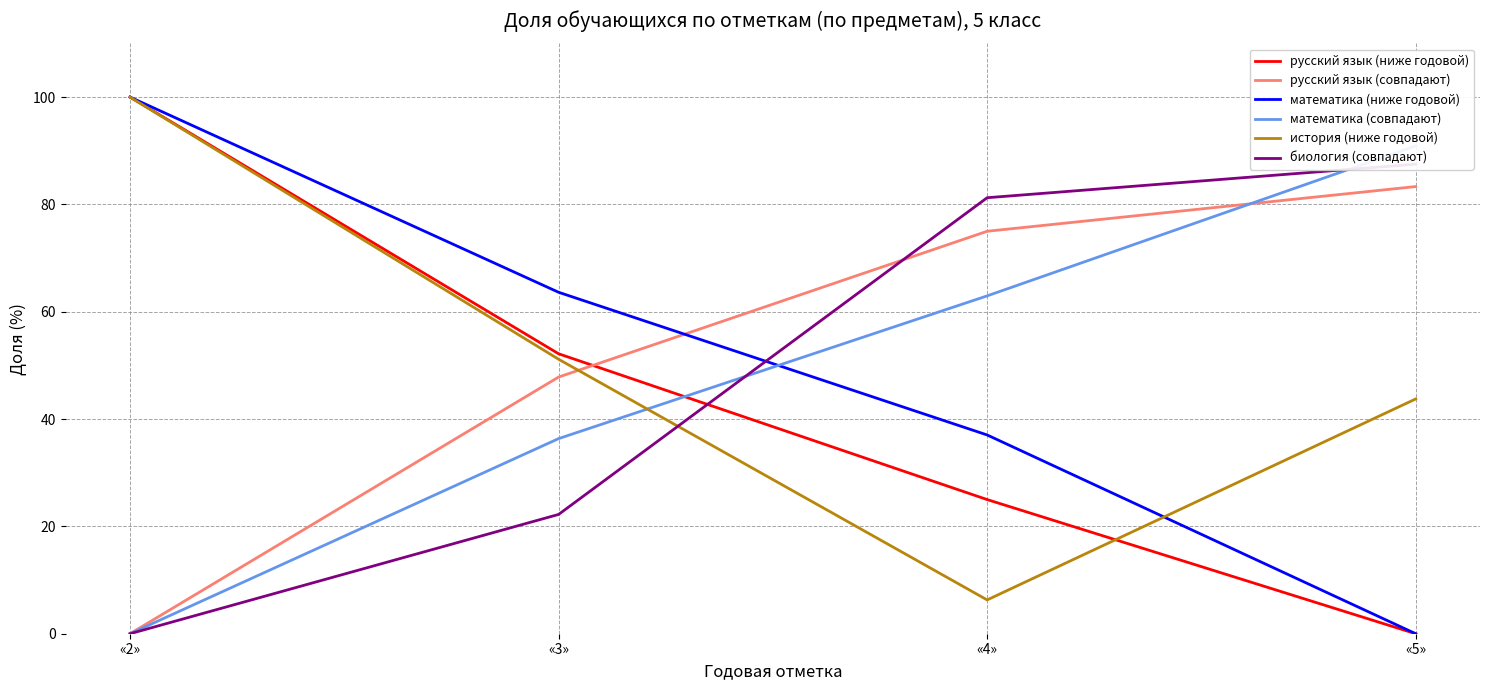

At which category does the chart reach its minimum across all series?

«5»